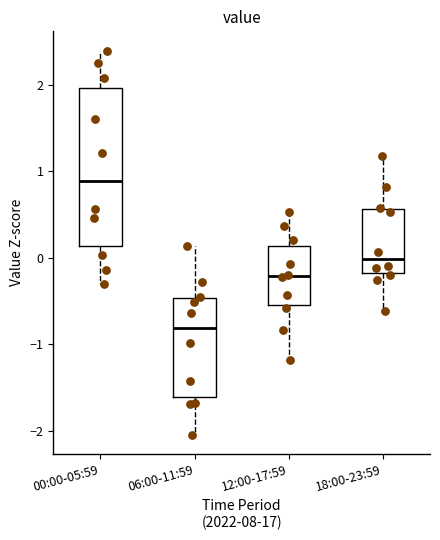

Which box has the lowest median line?

06:00-11:59